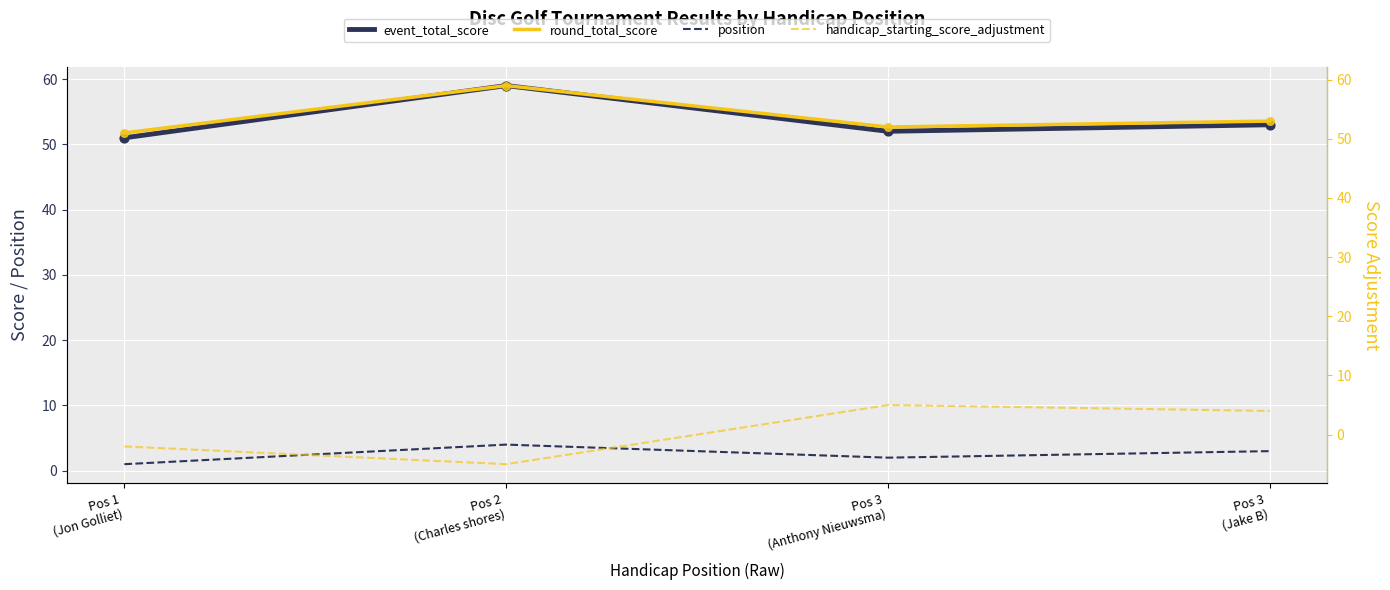

At which category is the sum across all series the highest?

Pos 2
(Charles shores)